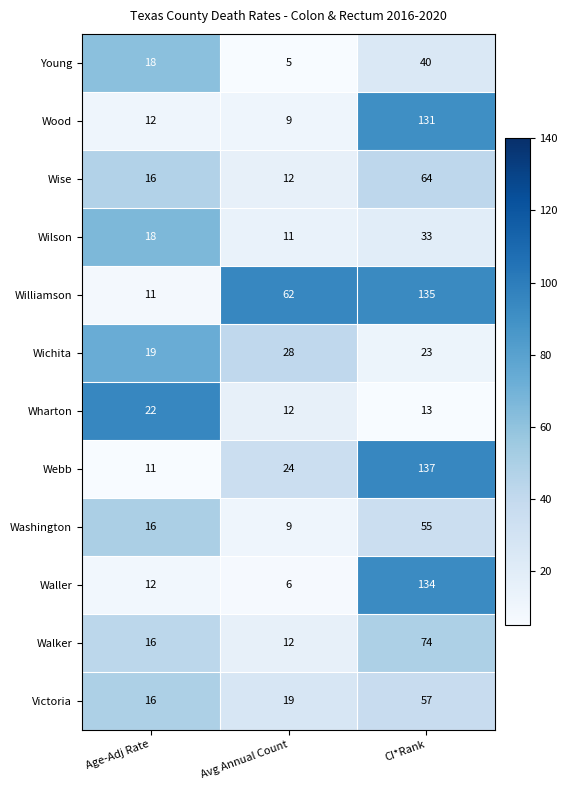

At which label does Williamson reach its minimum?

Age-Adj Rate